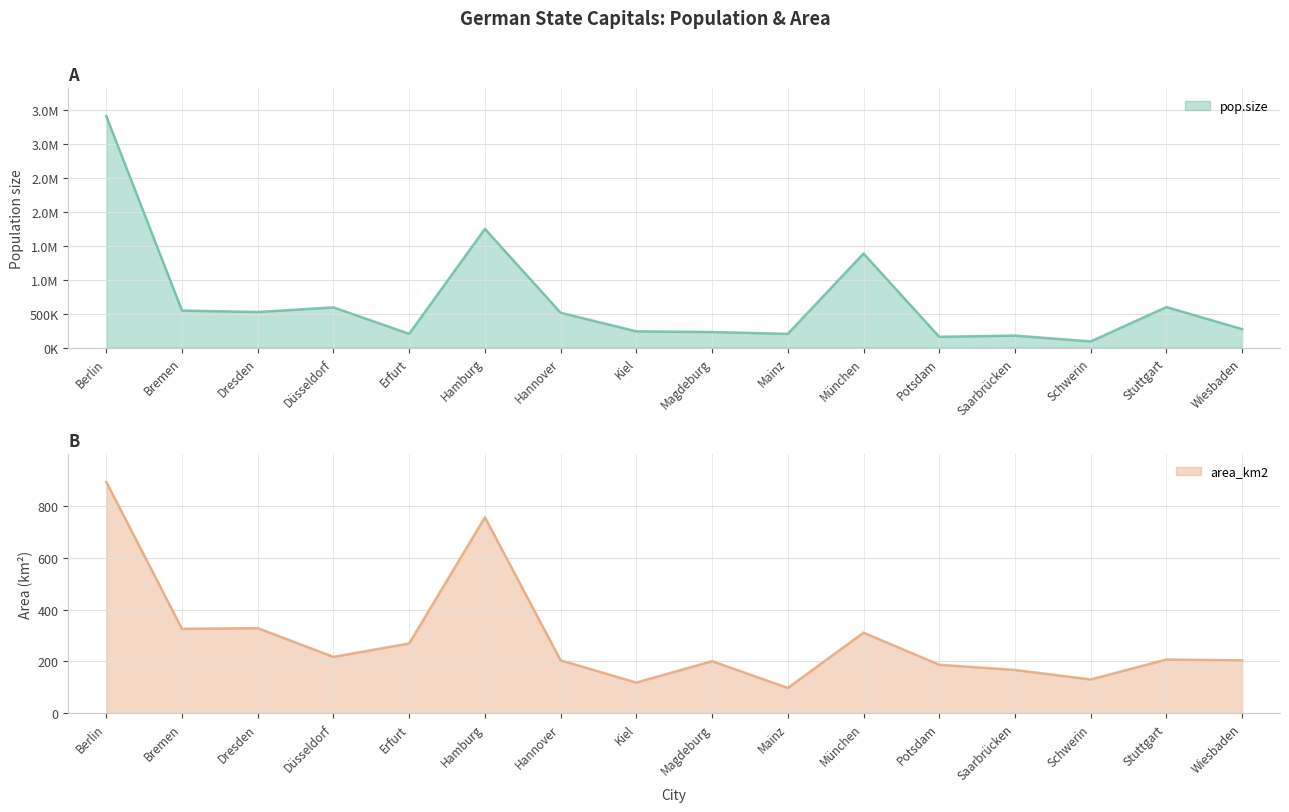

List the series in order of their overall mean, lowest first.

area_km2, pop.size